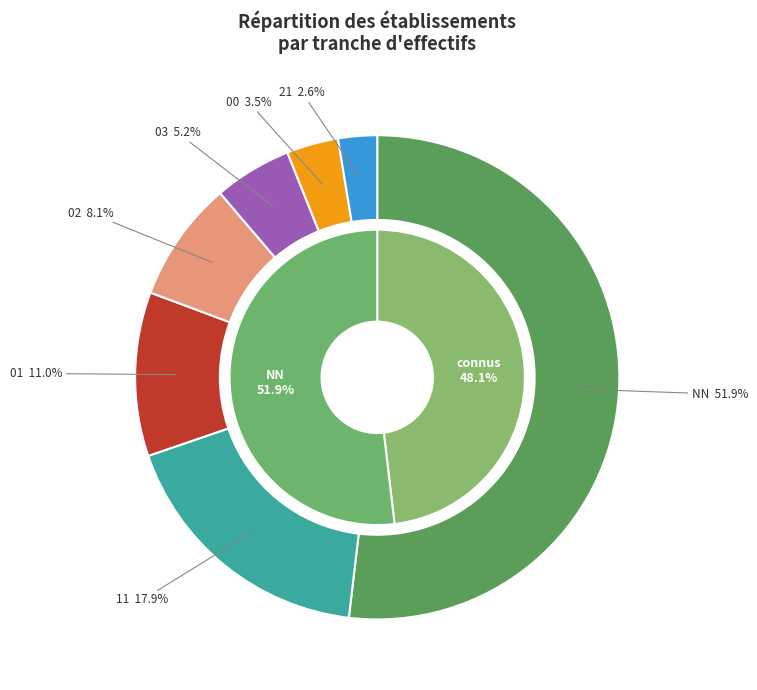

Count the number of slices in the pie.

7